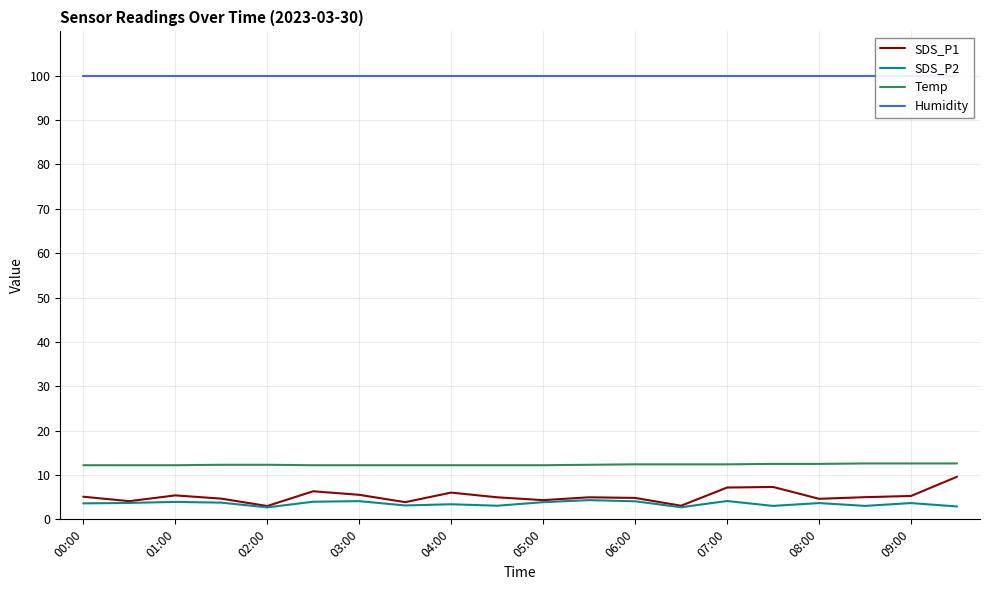

True or false: Humidity and SDS_P2 cross at least once.

False